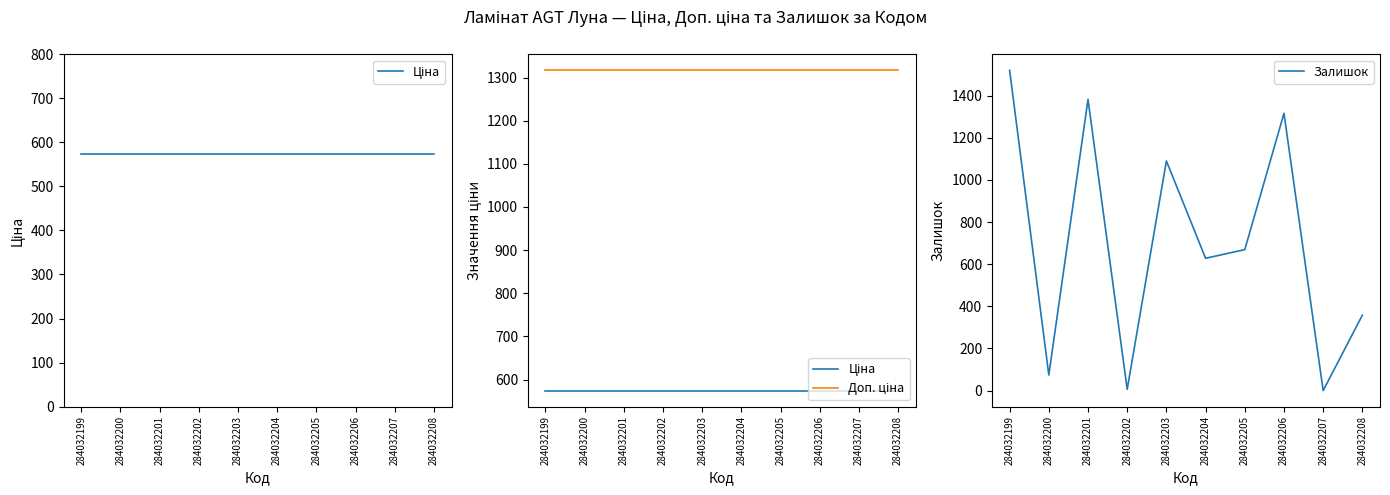

What are all the series names shown in the legend?

Ціна, Доп. ціна, Залишок